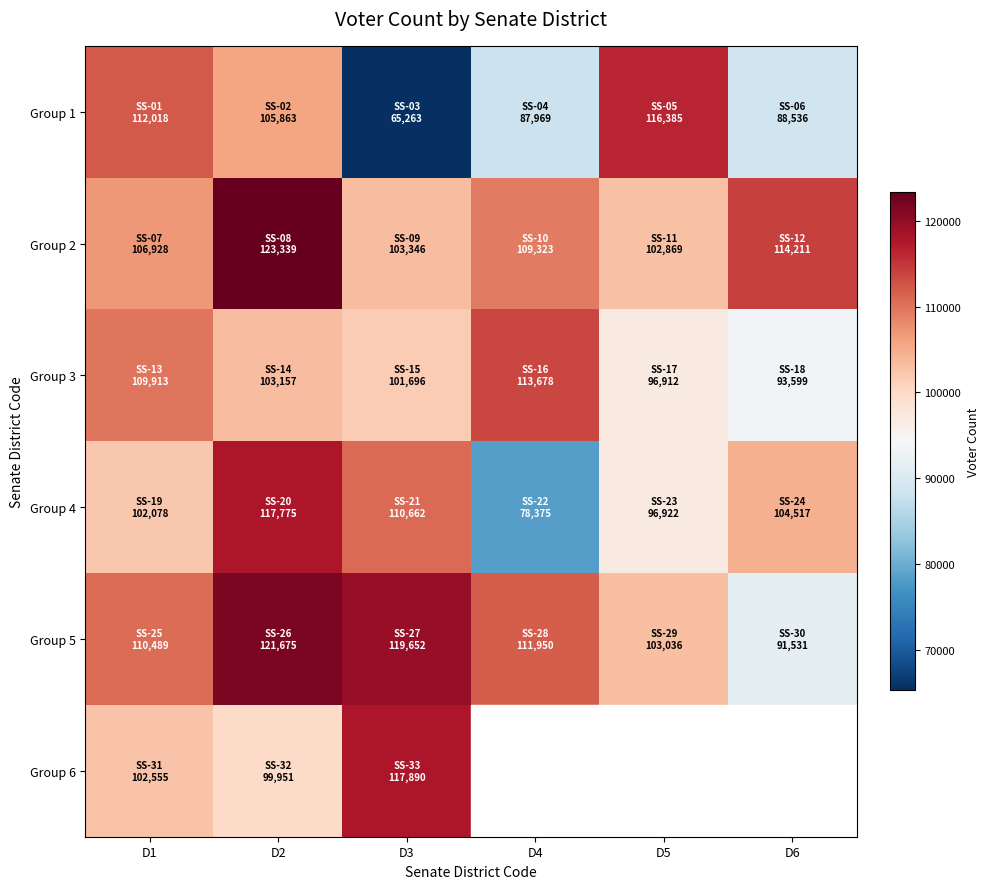

How many data points in Group 5 are above 111950?

2